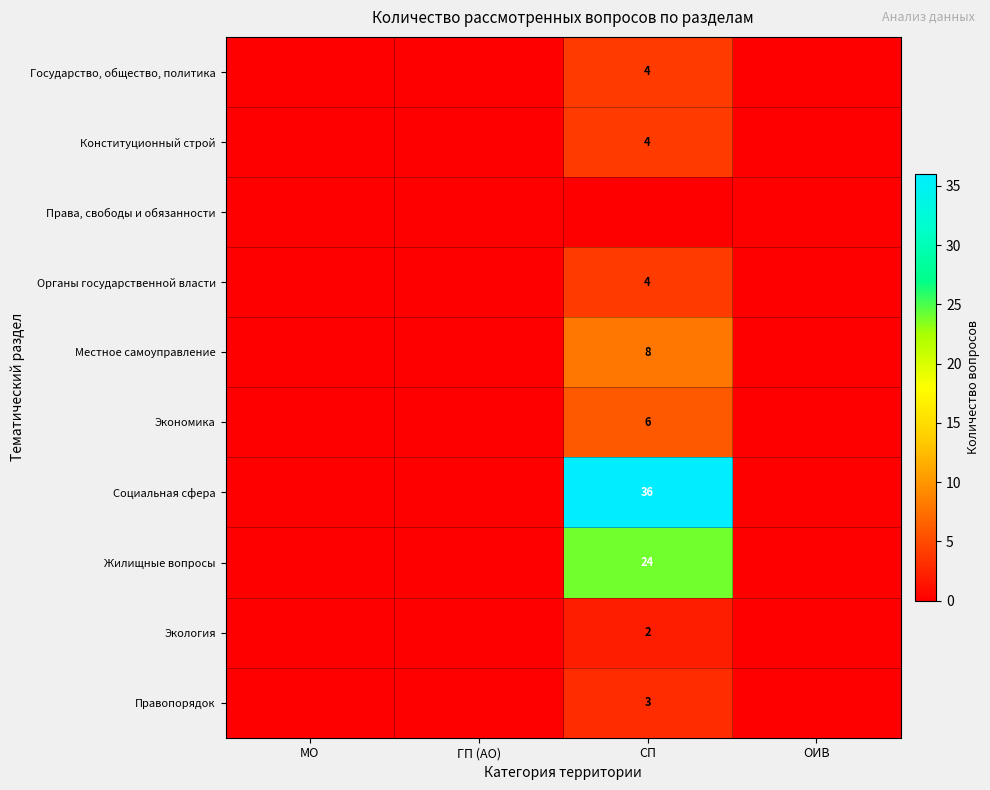

The value of Правопорядок at СП is 3. True or false?

True